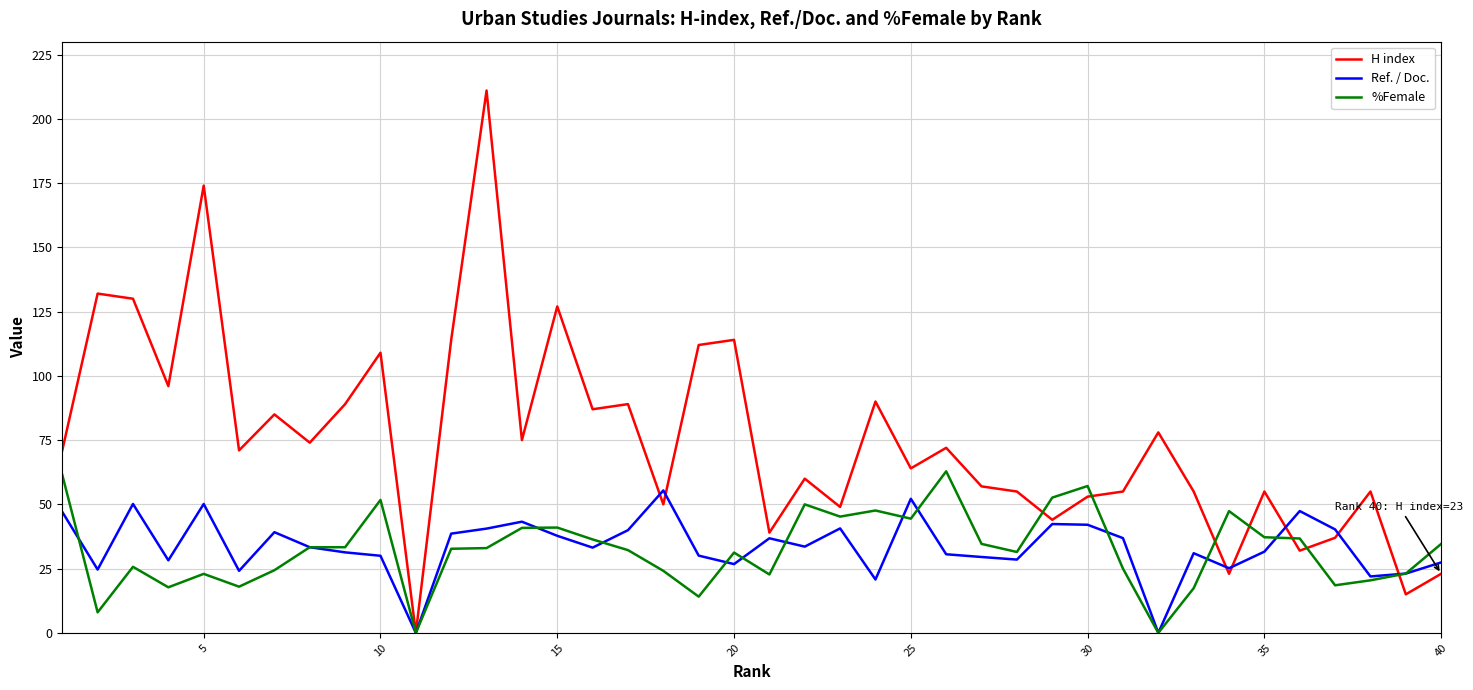

Which series has the largest total across all categories?

H index